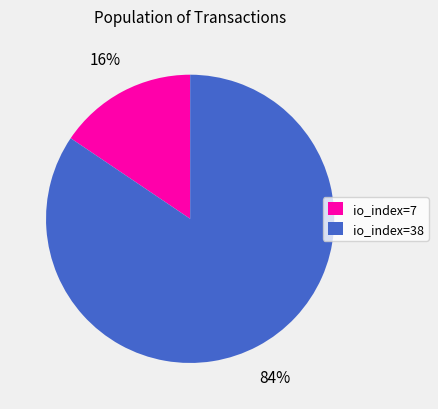

Which slice represents more than half of the pie?

io_index=38